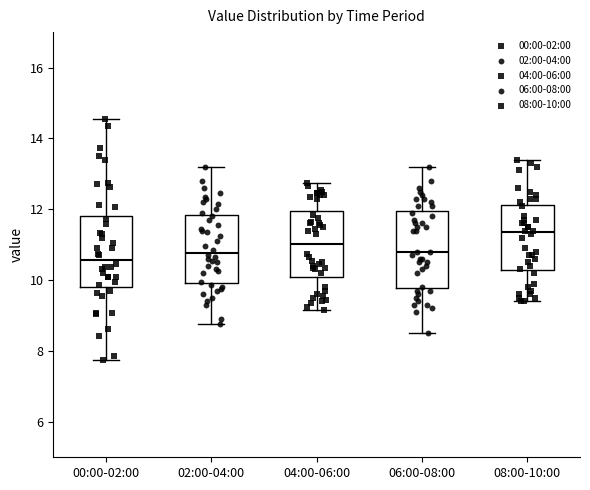

Which box's median line is the highest?

08:00-10:00